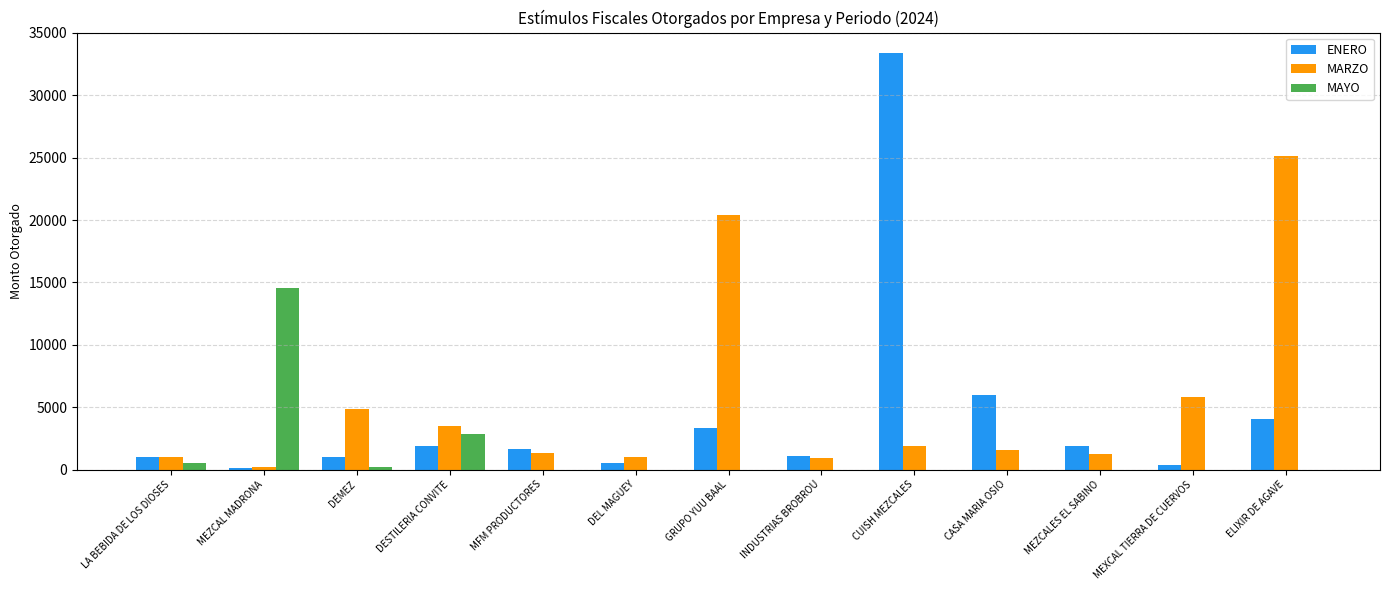

Between GRUPO YUU BAAL and CASA MARIA OSIO, which series saw the biggest shift?

MARZO